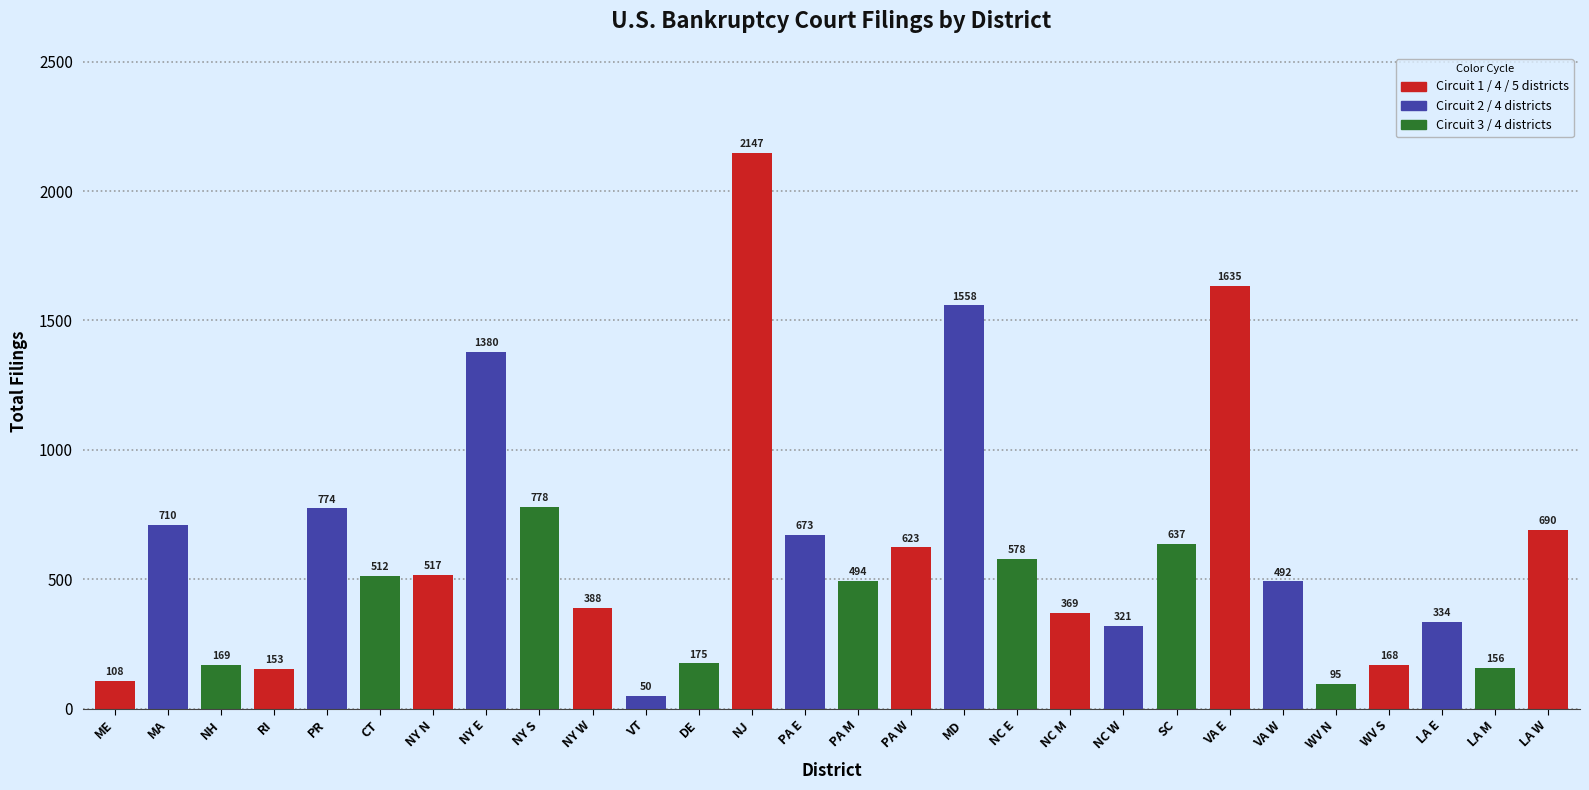

Reading right to left, transcribe all the data shown in this chart.

690	156	334	168	95	492	1635	637	321	369	578	1558	623	494	673	2147	175	50	388	778	1380	517	512	774	153	169	710	108